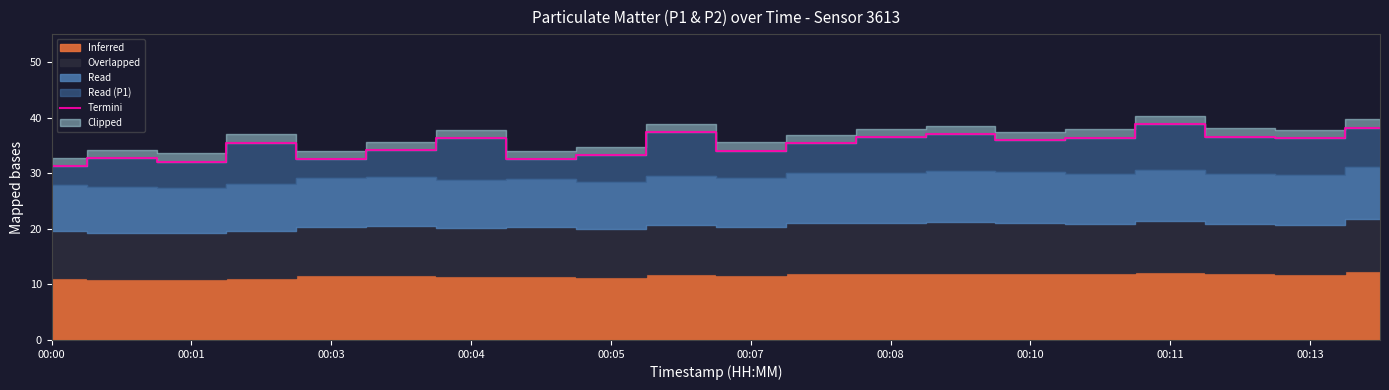

At which label is the value closest to 35?

11